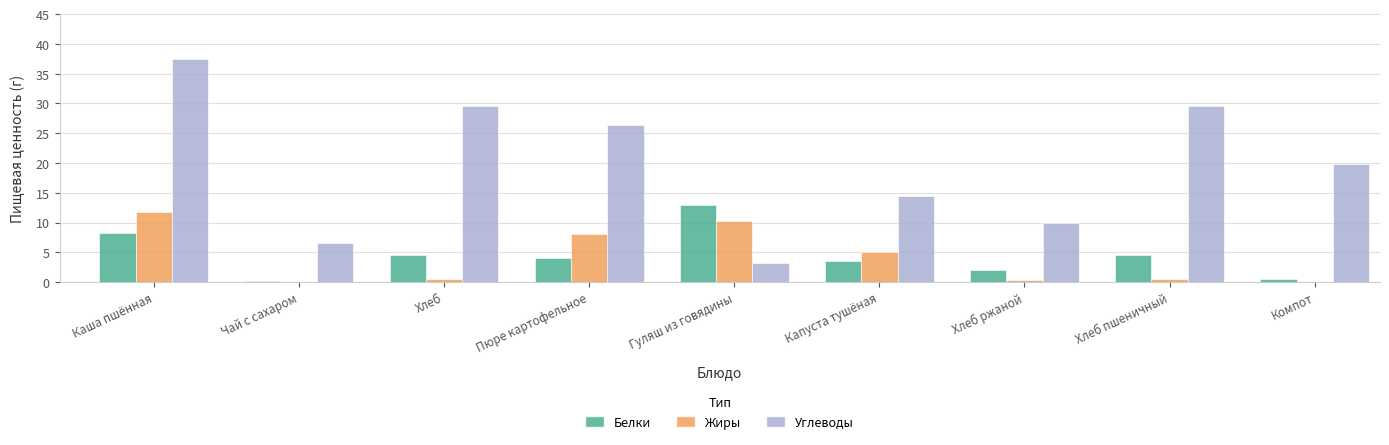

Which series has the largest total across all categories?

Углеводы